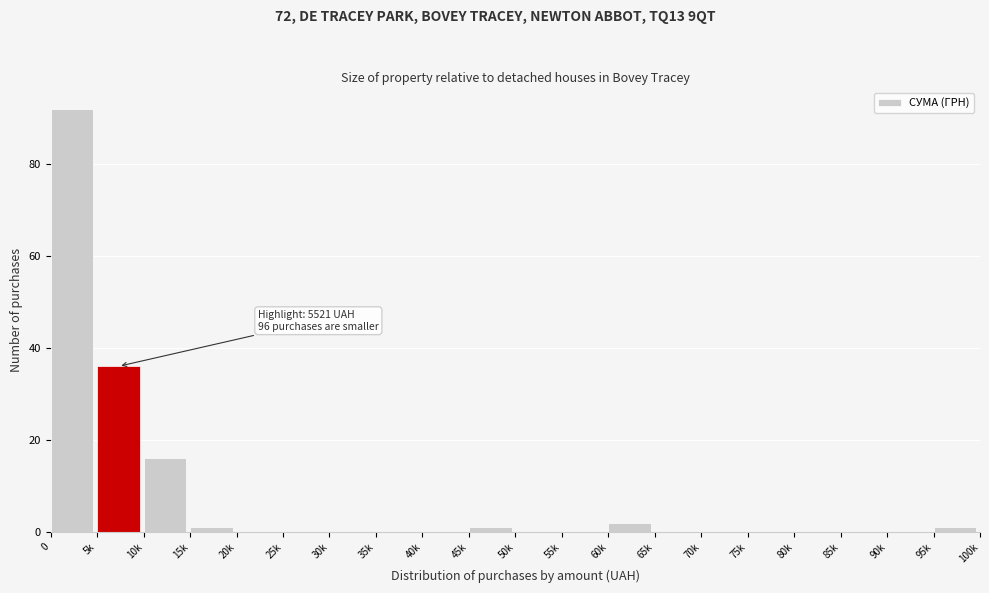

Reading right to left, what are all the values shown in this chart?

95k=1	90k=0	85k=0	80k=0	75k=0	70k=0	65k=0	60k=2	55k=0	50k=0	45k=1	40k=0	35k=0	30k=0	25k=0	20k=0	15k=1	10k=16	5k=36	0=92